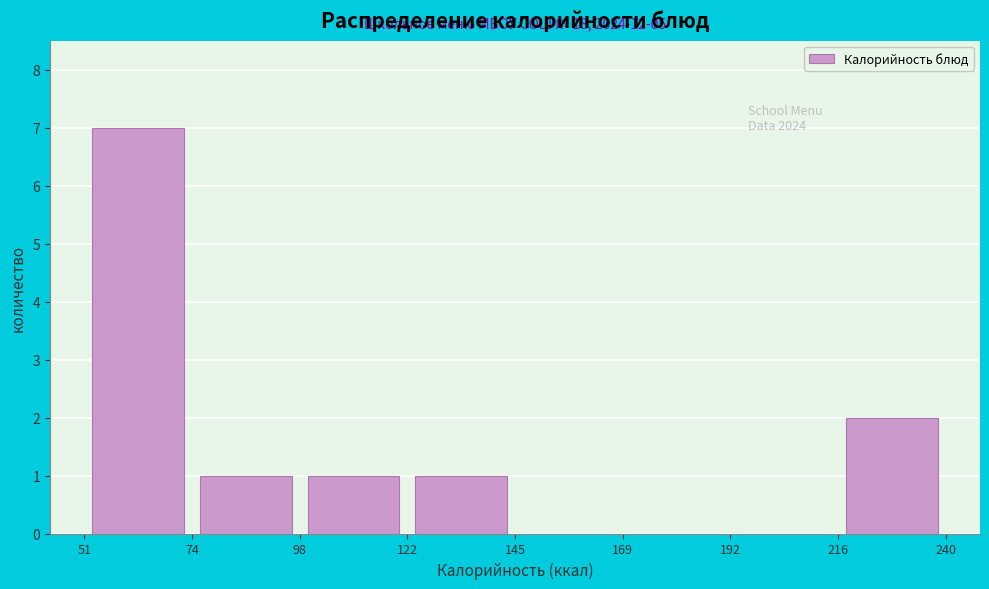

Over which range of the x-axis is the bar tallest?

51 to 74